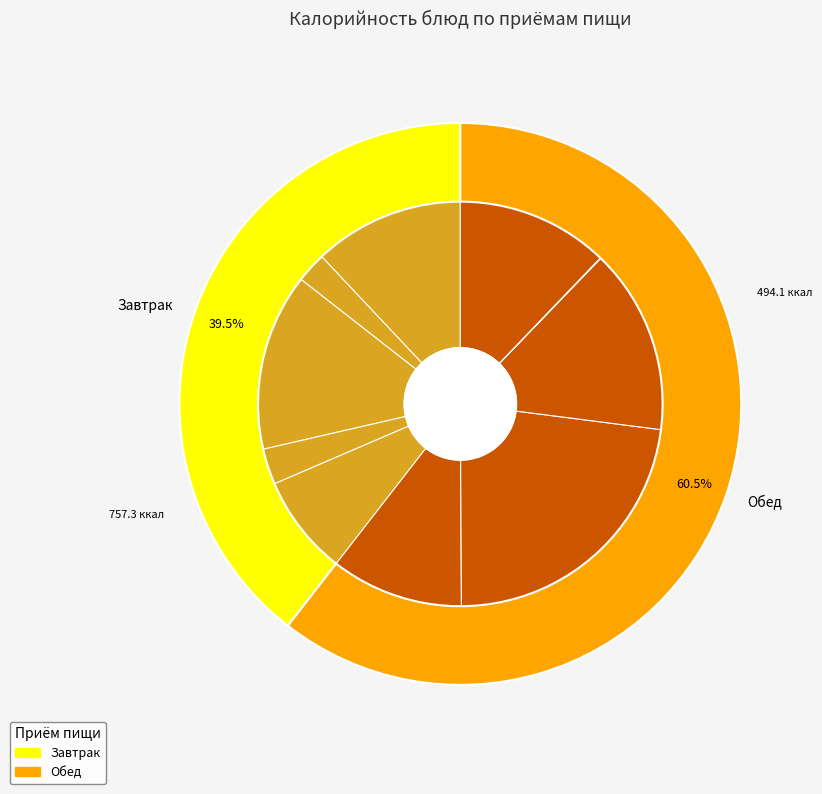

What percentage is the Щи по-уральски с фрикадельками slice, to the nearest percent?

11%